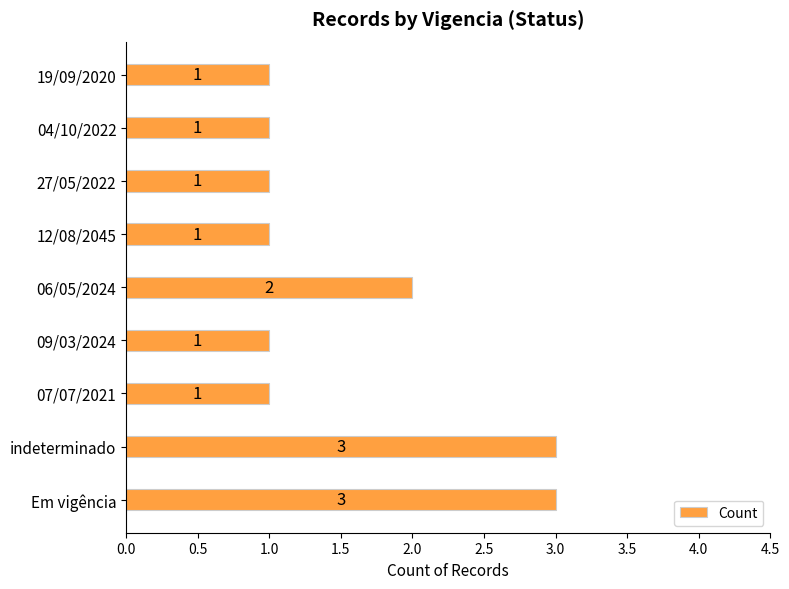

Is it true that the value at Em vigência is 5?

False